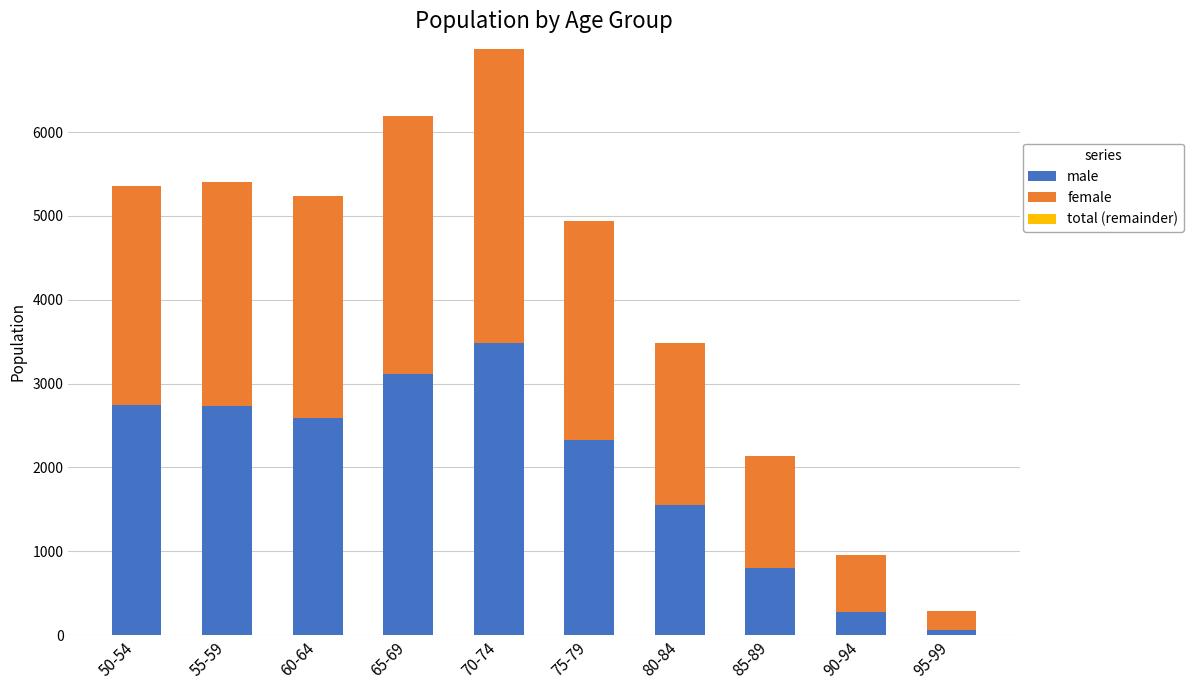

What is the highest value of the male series?

3488